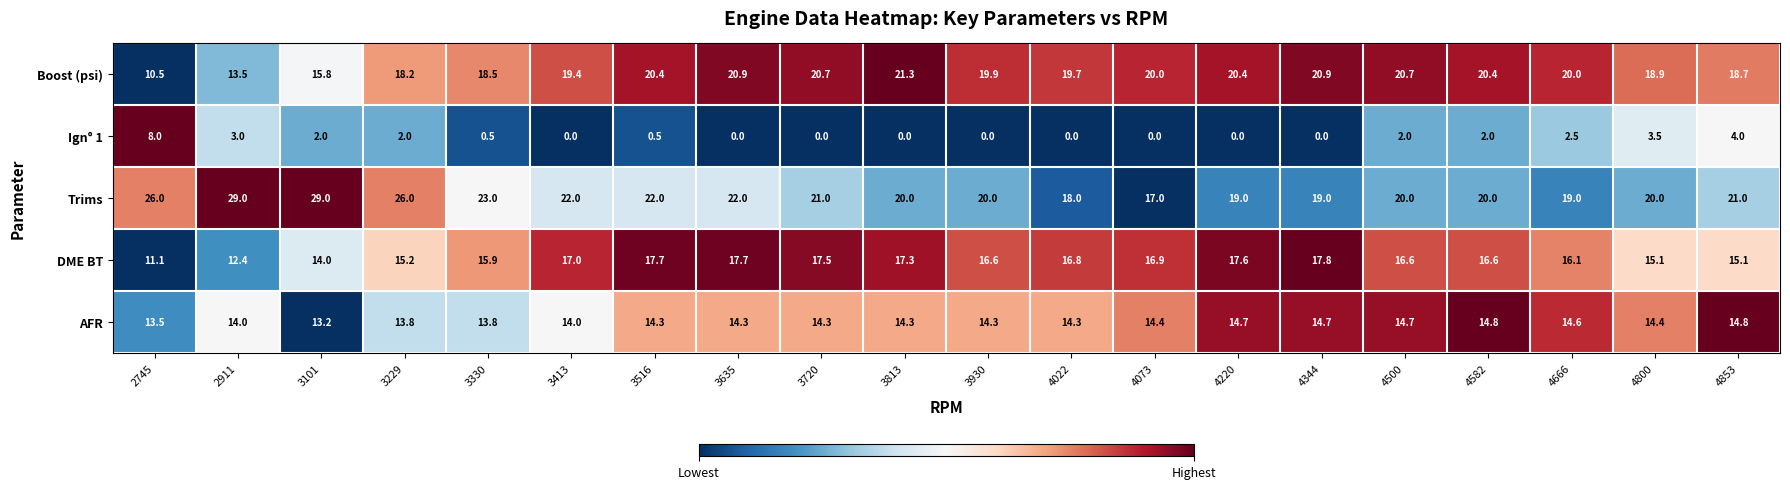

What is the difference between the Trims values at 3930 and 3635?

2.0